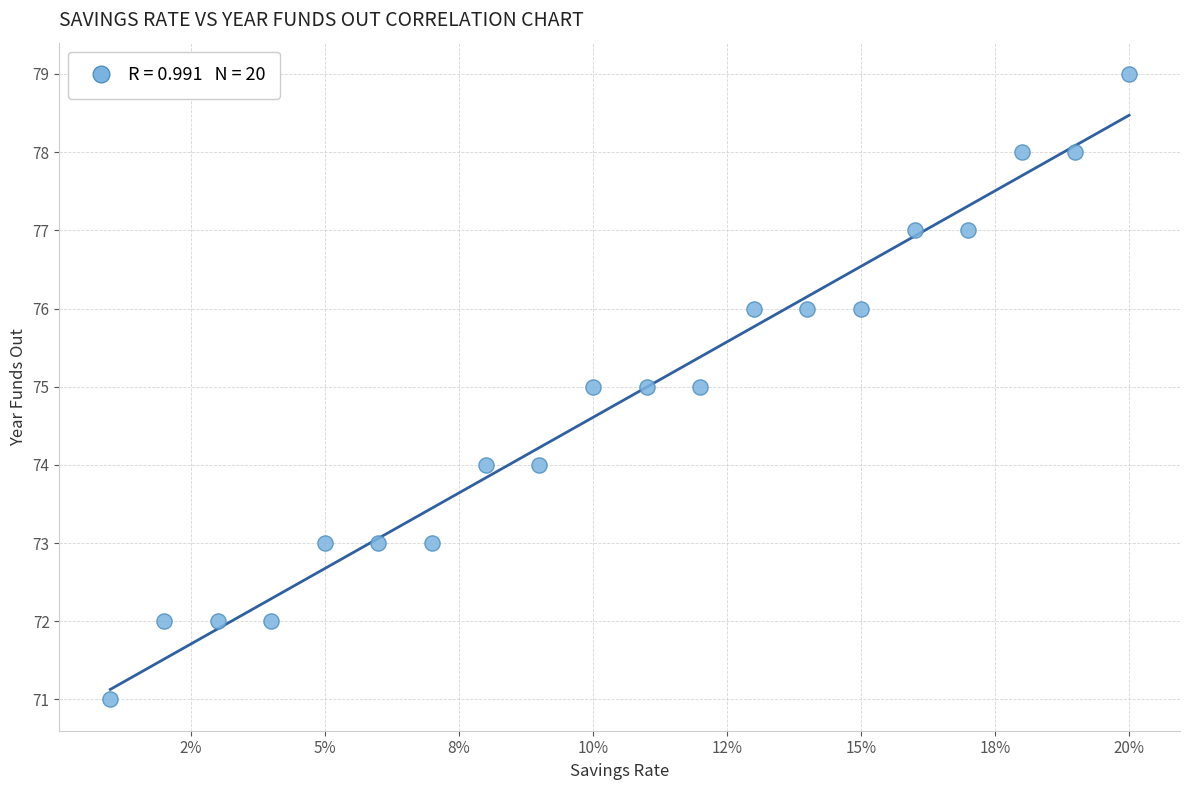

What is the range of Y values (max minus min)?

8